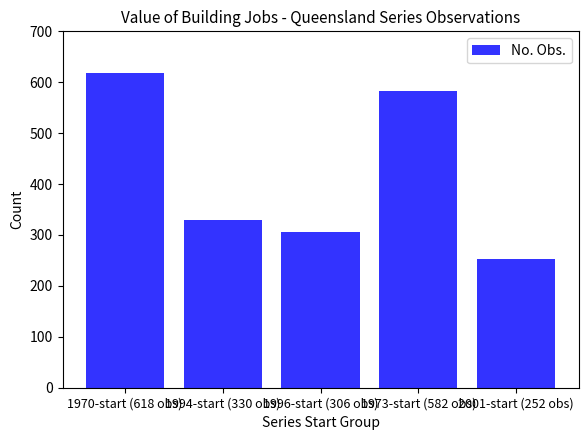

How many distinct data groups are displayed?

1